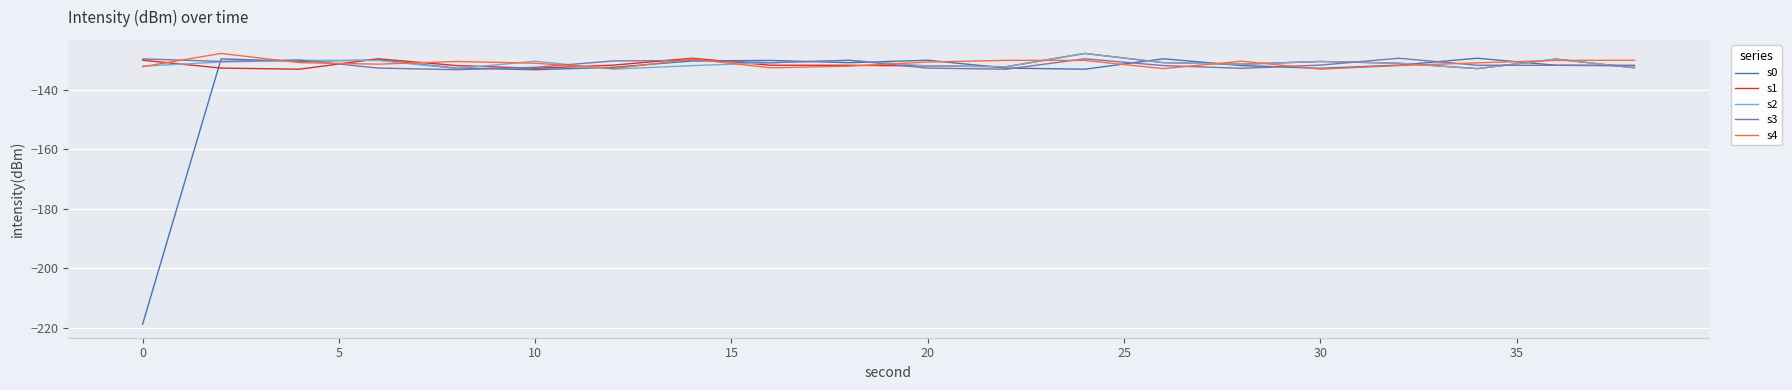

What is the greatest value displayed?

-127.7